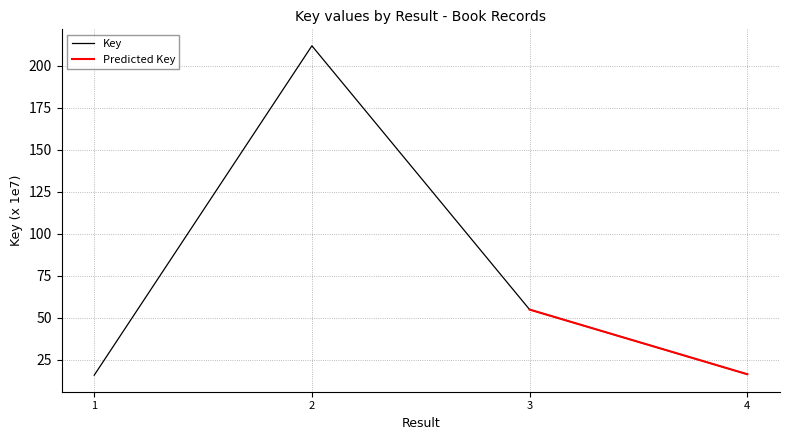

List the labels in order of value, largest first.

2, 3, 4, 1